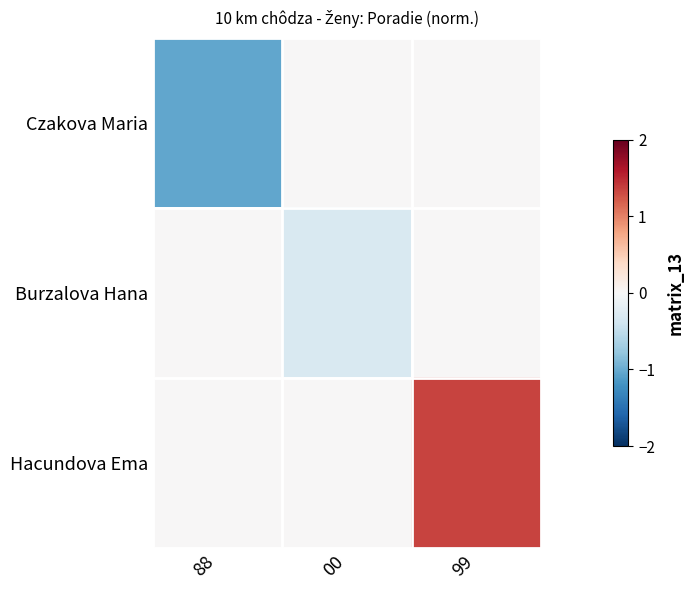

List the series in order of their overall mean, highest first.

Hacundova Ema, Burzalova Hana, Czakova Maria